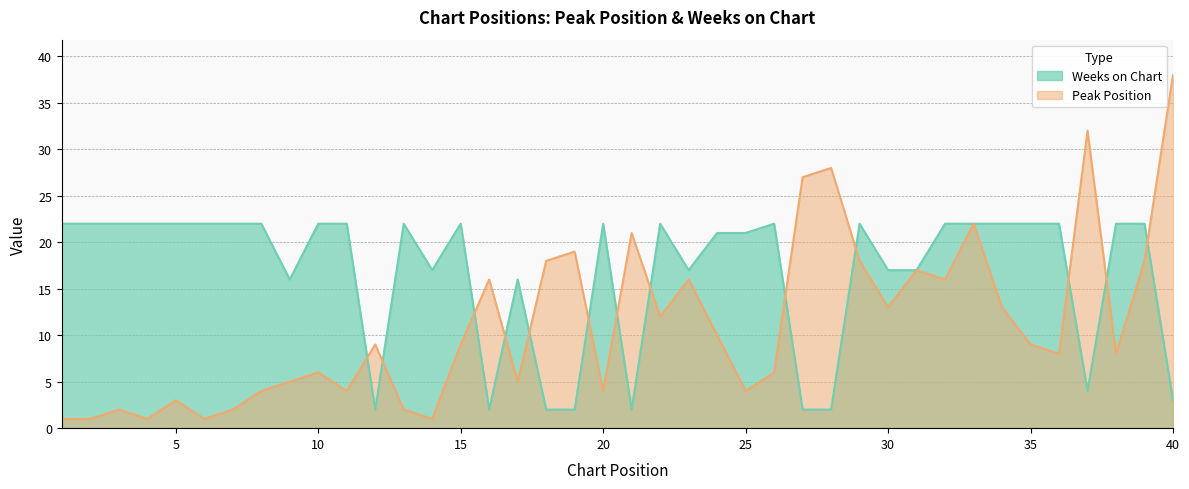

Which series has the widest spread of values?

Peak Position